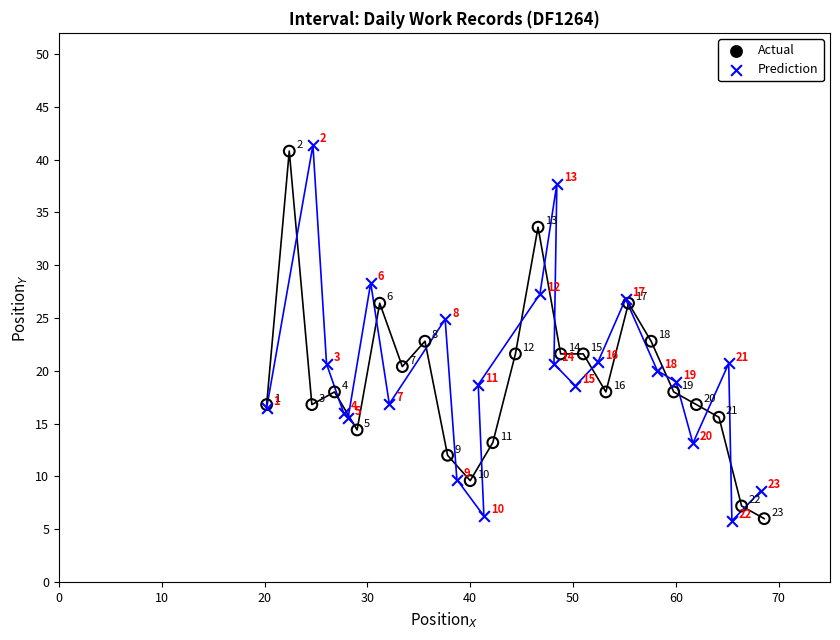

What are all the series names shown in the legend?

Actual, Prediction